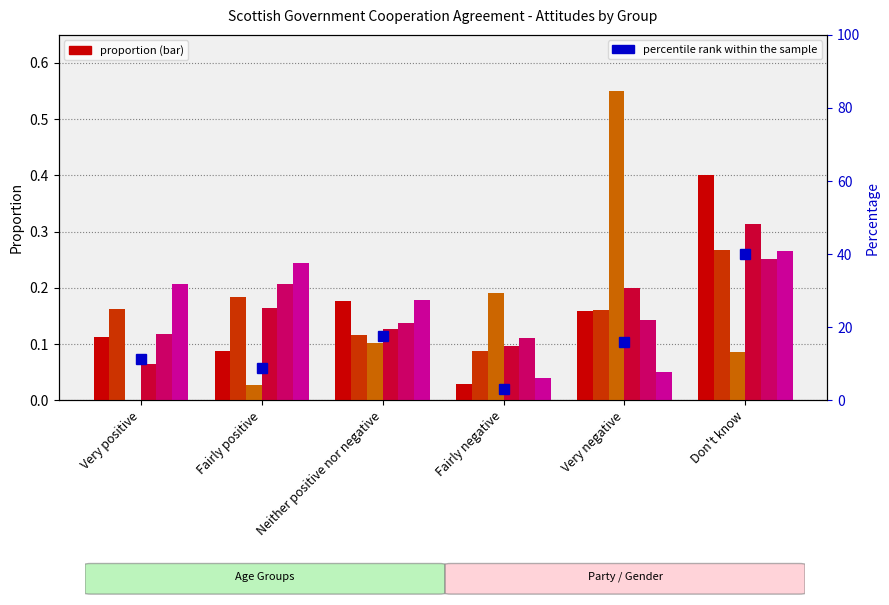

What is the sum of the Con values at Don't know and Very positive?

0.1